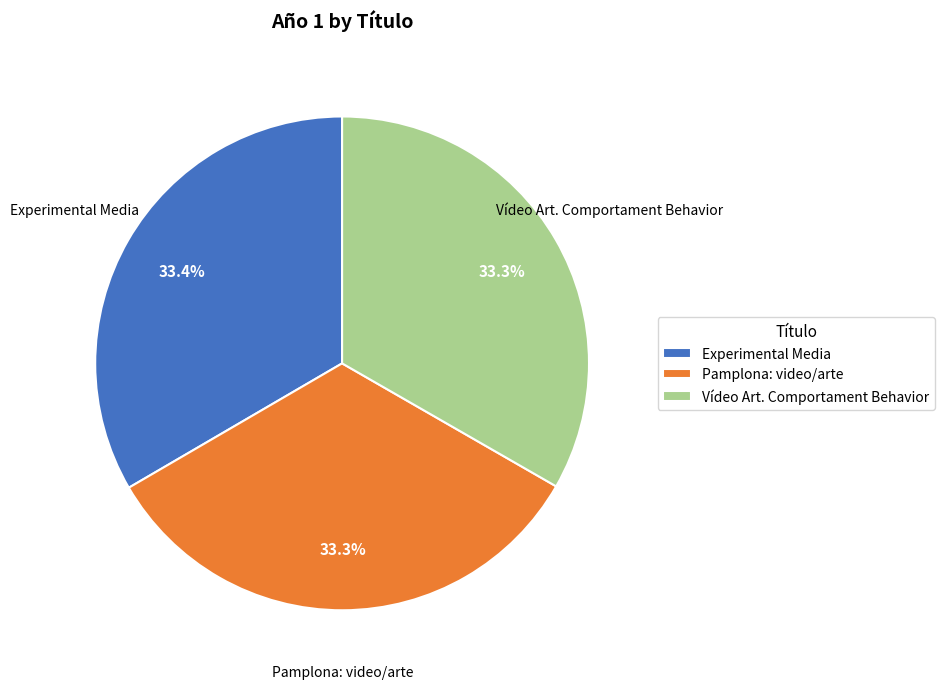

What is the ratio of the value at Experimental Media to the value at Vídeo Art. Comportament Behavior?

1.0